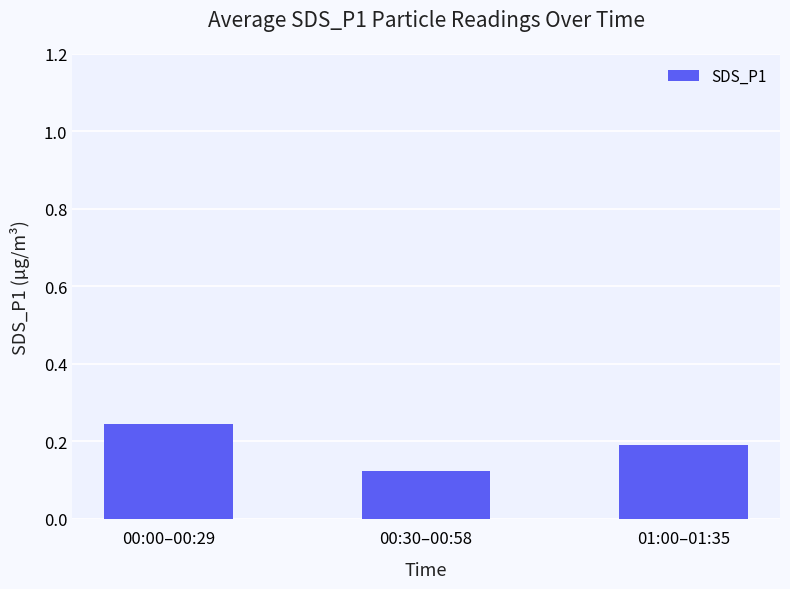

What is the sum of all values?

0.6